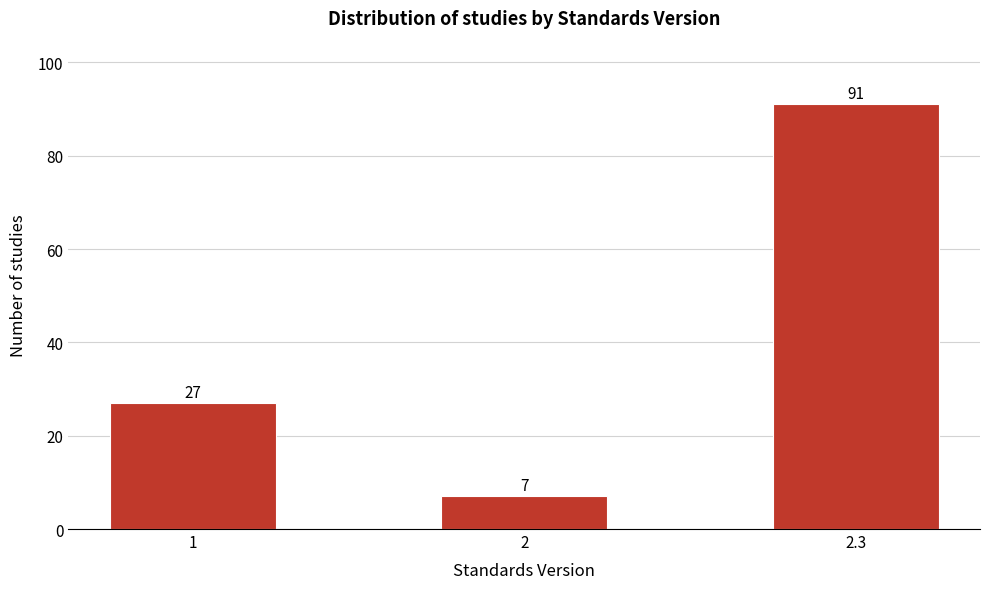

Reading right to left, extract all data points from this chart.

2.3=91	2=7	1=27